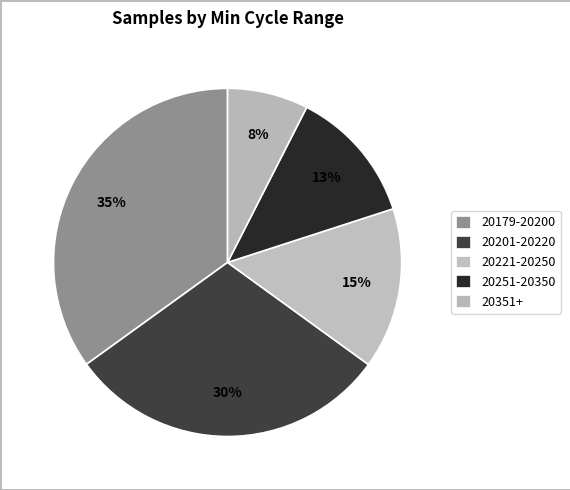

How many slices are in this pie chart?

5